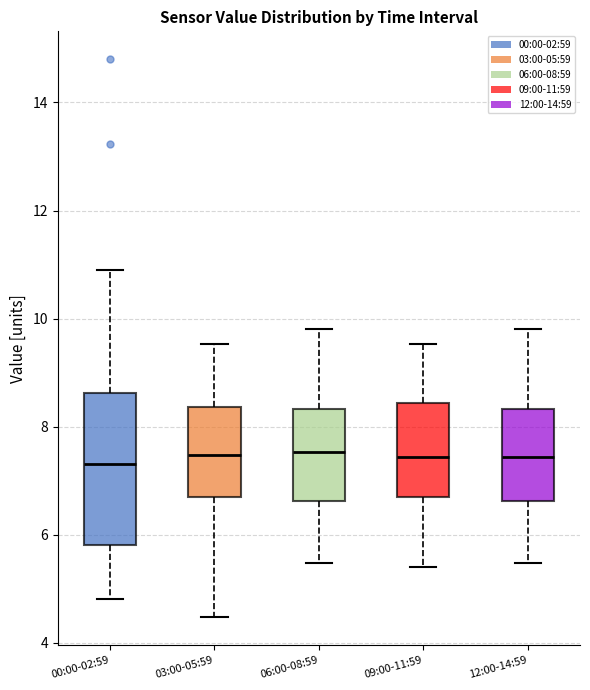

Reading left to right, transcribe this box plot: for each box, give where its median line is, the range the box spans, and where its two whiskers end, as read against the y-axis. The values are not printed on the chart, so give them approximately, as read against the axis.

00:00-02:59: median 7.4, box 5.8 to 8.6, whiskers 4.8 to 11.0
03:00-05:59: median 7.4, box 6.8 to 8.4, whiskers 4.4 to 9.6
06:00-08:59: median 7.6, box 6.6 to 8.4, whiskers 5.4 to 9.8
09:00-11:59: median 7.4, box 6.8 to 8.4, whiskers 5.4 to 9.6
12:00-14:59: median 7.4, box 6.6 to 8.4, whiskers 5.4 to 9.8